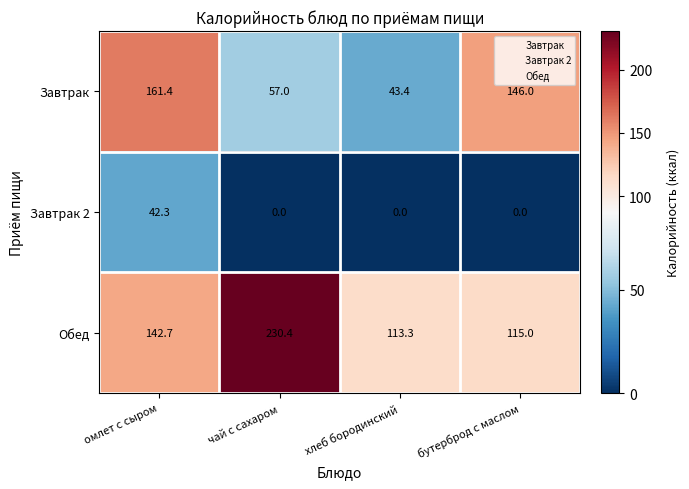

What is the maximum value shown in the chart?

230.4